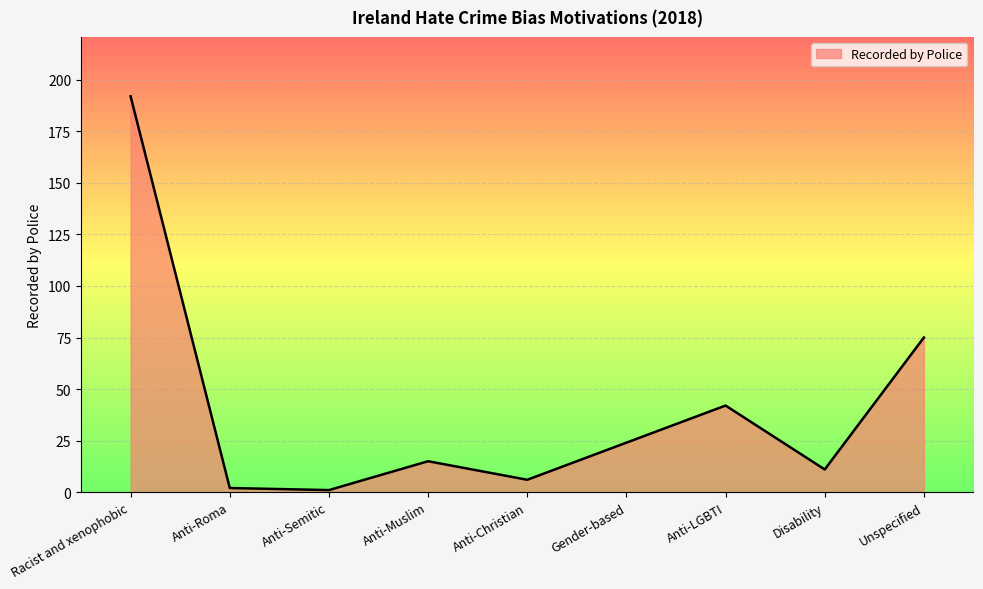

What is the greatest value displayed?

192